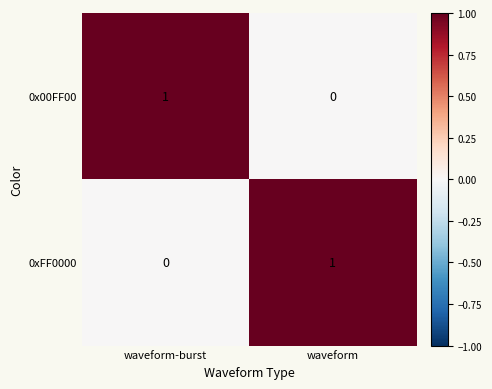

Is it true that 0x00FF00 equals 1 at waveform-burst?

True